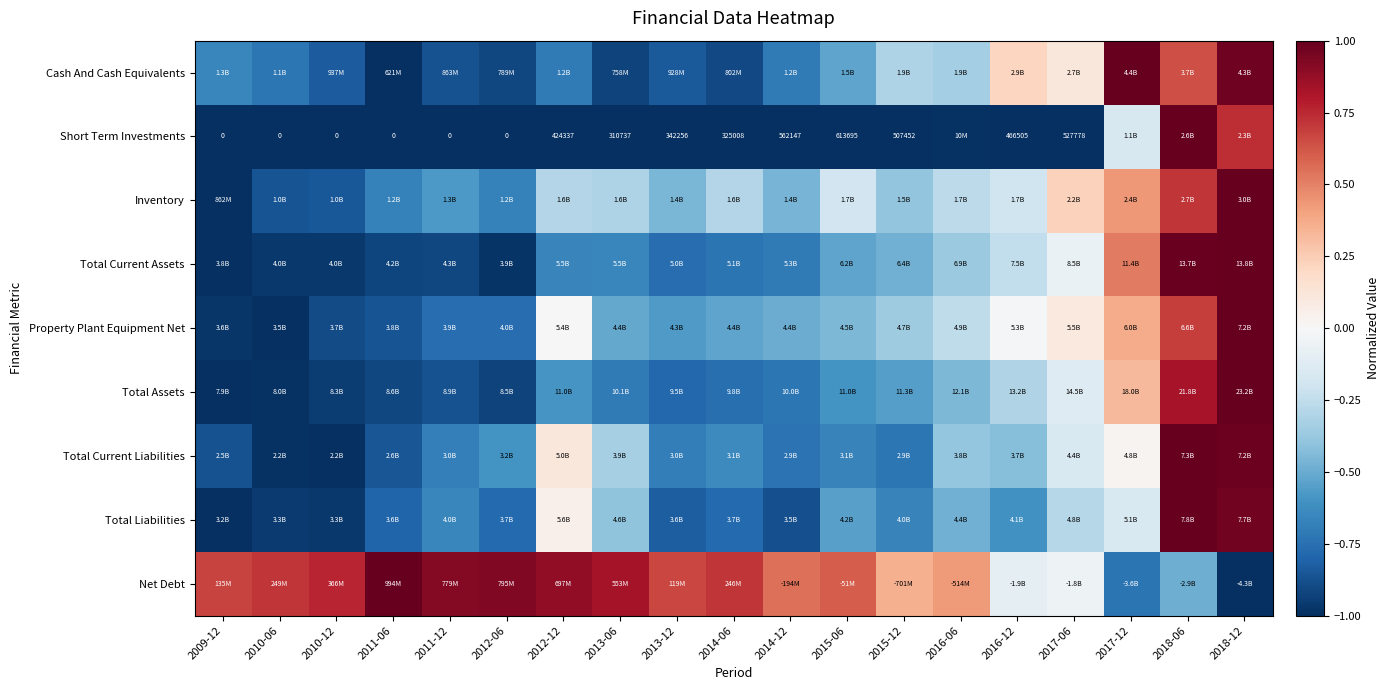

How many values in Short Term Investments are above zero?

2